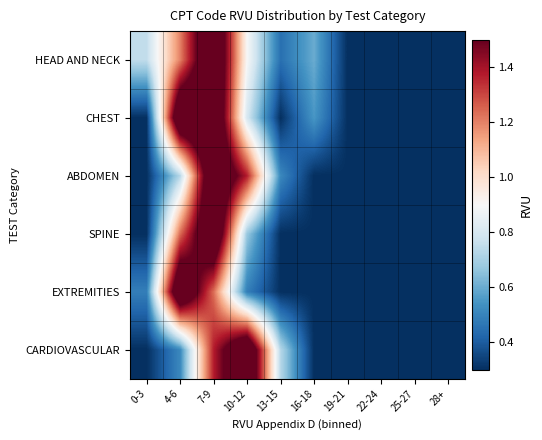

What is the sum of the CARDIOVASCULAR values at 25-27 and 19-21?

0.6